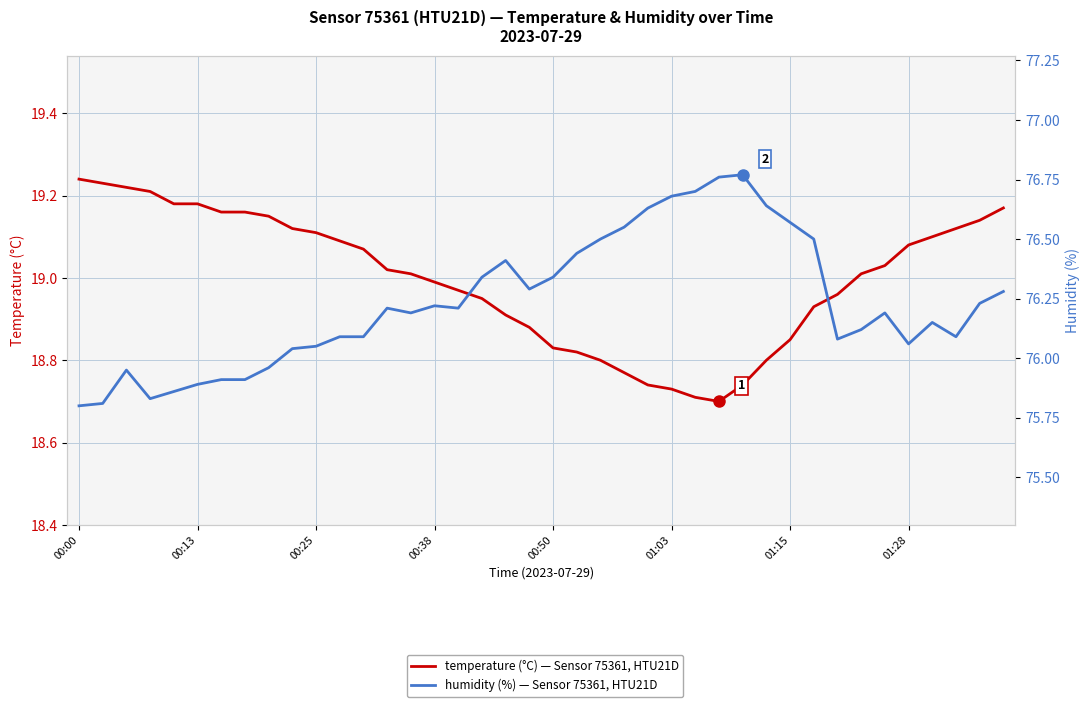

Between 00:50 and 25, which is larger?

00:50